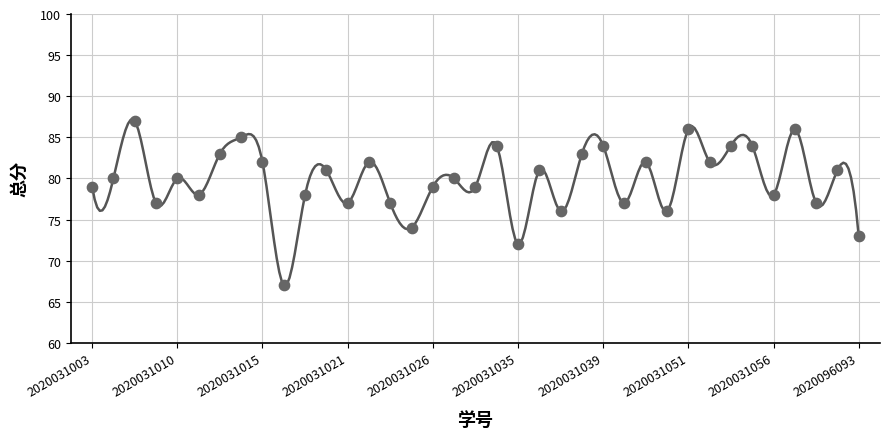

What is the range of Y values (max minus min)?

20